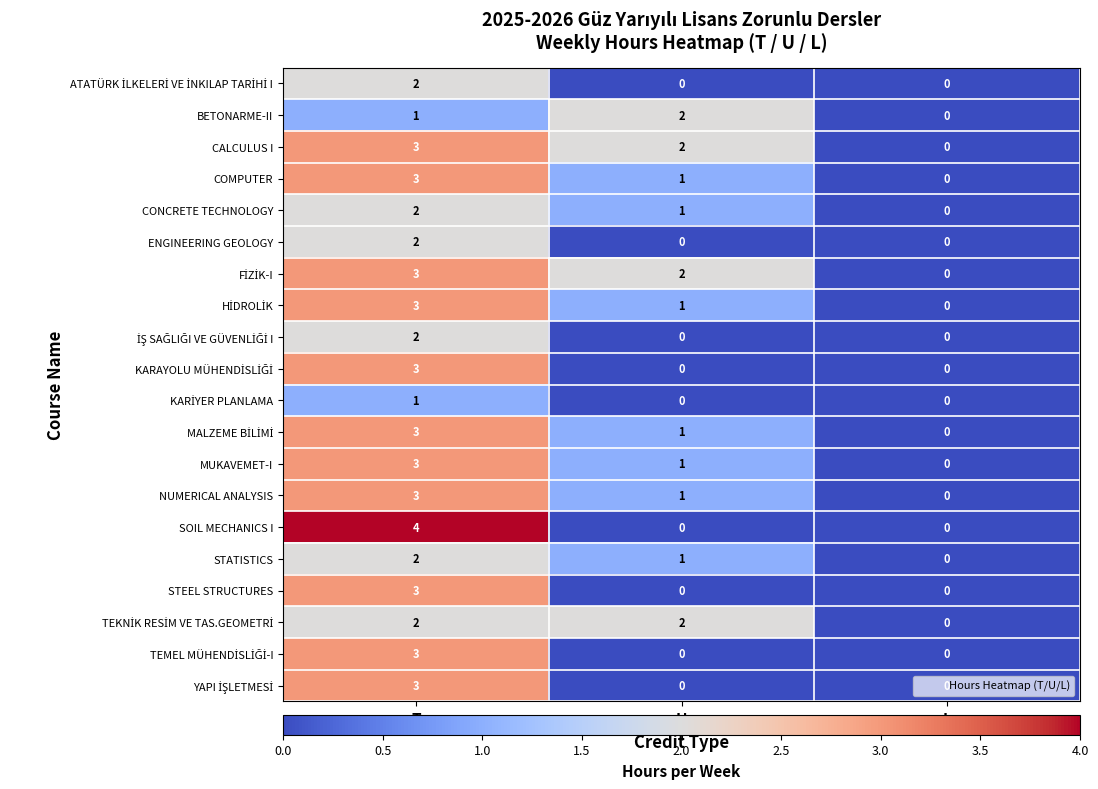

At which category does the chart reach its peak across all series?

T